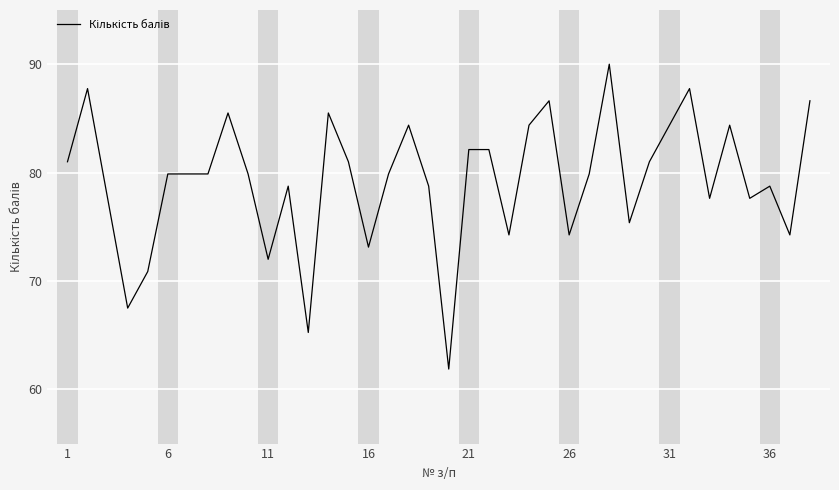

What is the difference between the maximum and minimum values?

28.1